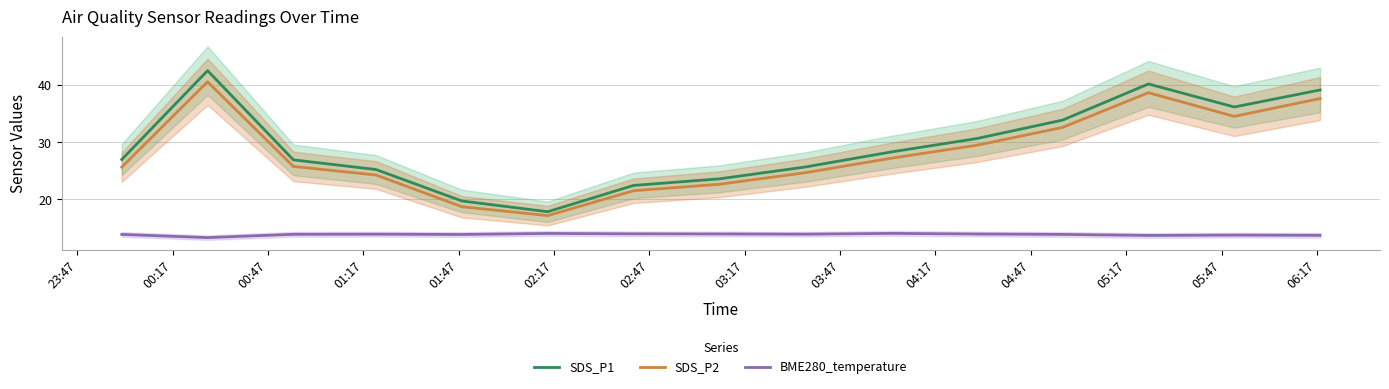

Reading left to right, list all the values displayed in this chart.

SDS_P1: 27.0	42.5	26.9	25.2	19.7	17.9	22.4	23.6	25.7	28.3	30.6	33.9	40.2	36.2	39.1
SDS_P2: 25.6	40.6	25.8	24.3	18.7	17.2	21.5	22.6	24.7	27.2	29.5	32.6	38.7	34.5	37.6
BME280_temperature: 13.9	13.3	13.9	13.9	13.9	14.1	14.0	14.0	13.9	14.1	13.9	13.9	13.7	13.8	13.7